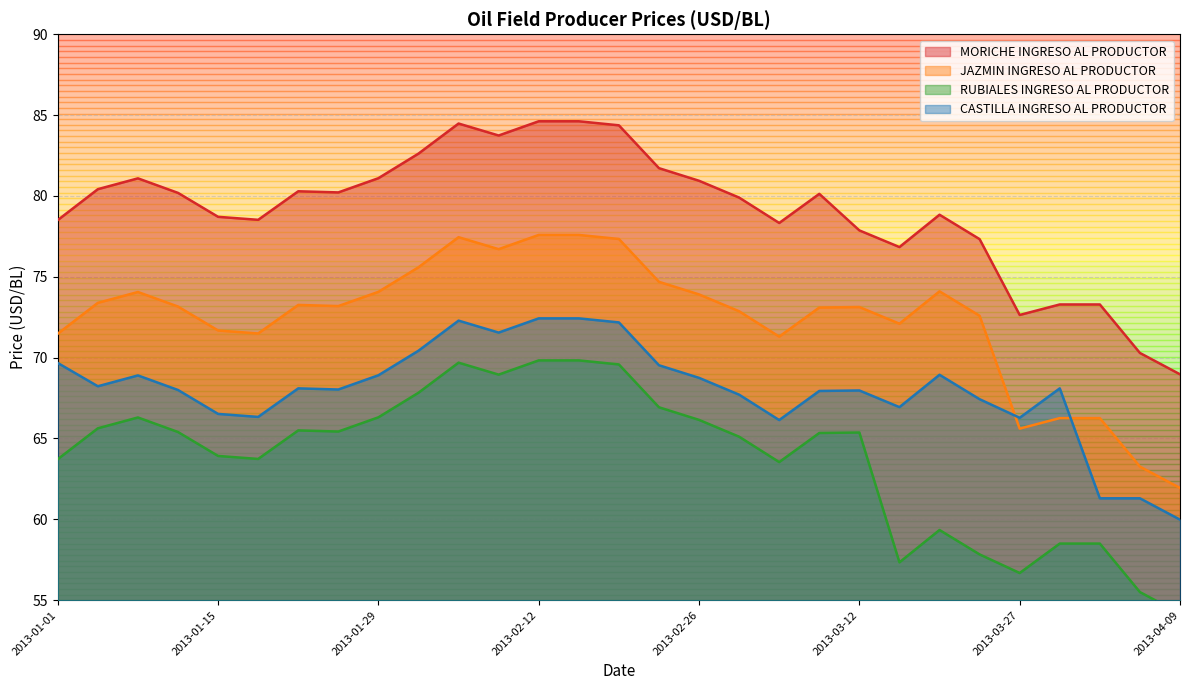

Which series has the largest total across all categories?

MORICHE INGRESO AL PRODUCTOR